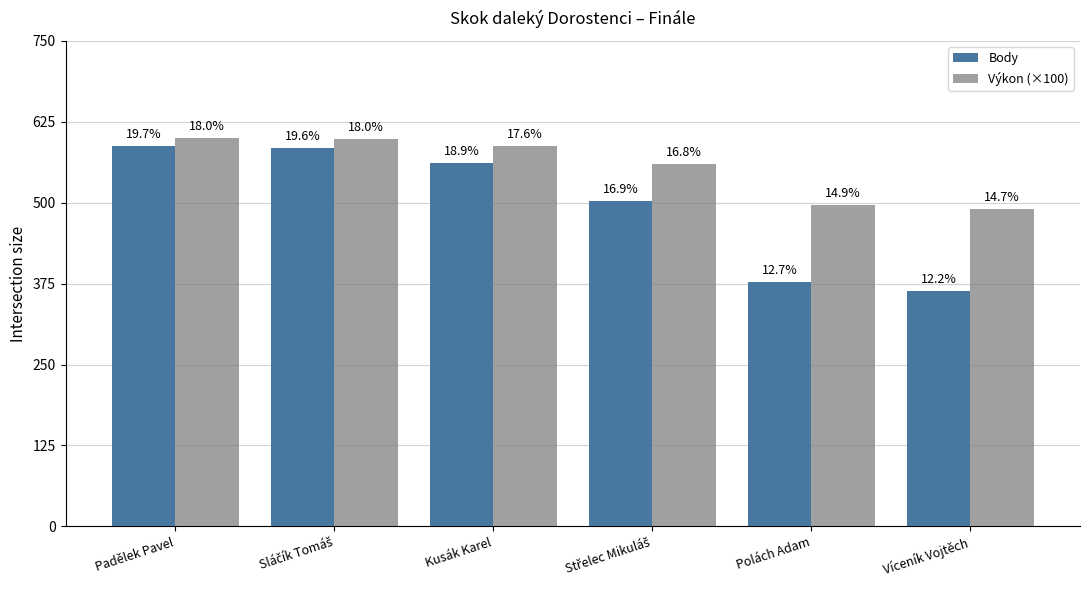

Does the chart contain stacked bars?

No